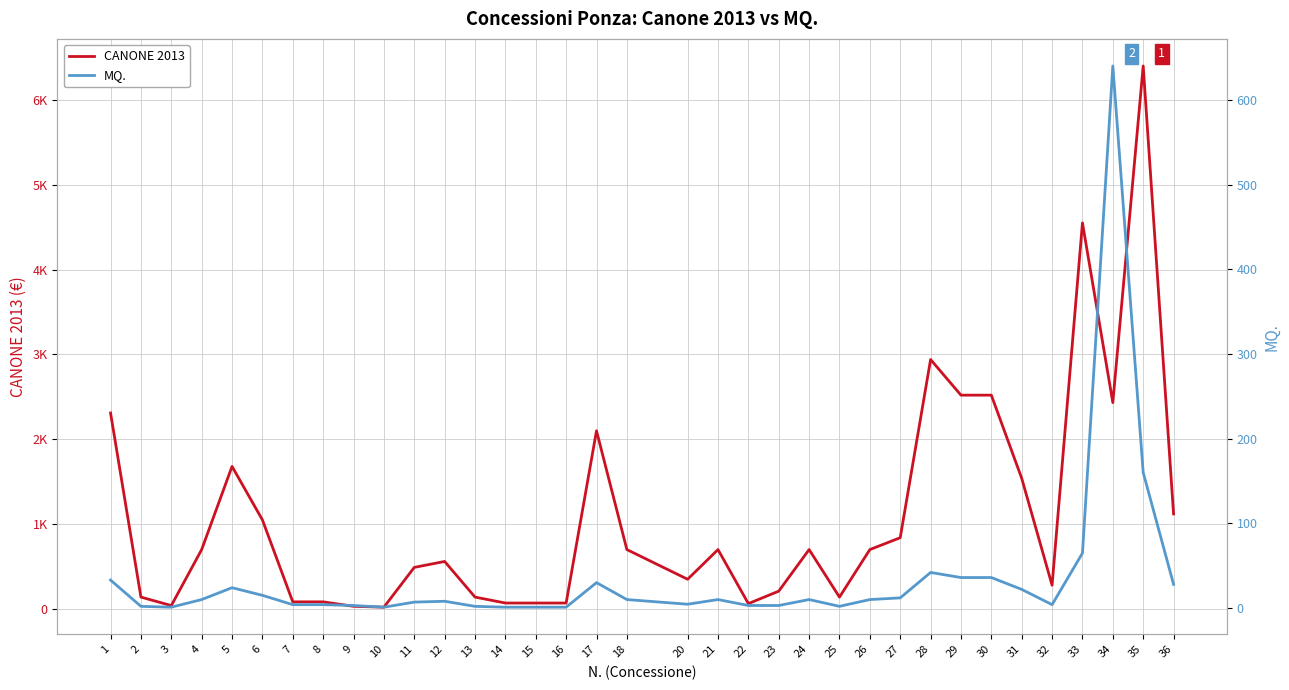

True or false: CANONE 2013 has a value of 6400.0 at 35.

True